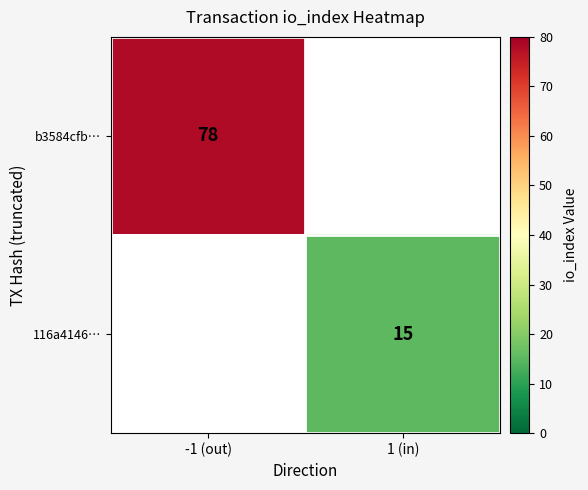

At how many categories does at least one series exceed 61?

1